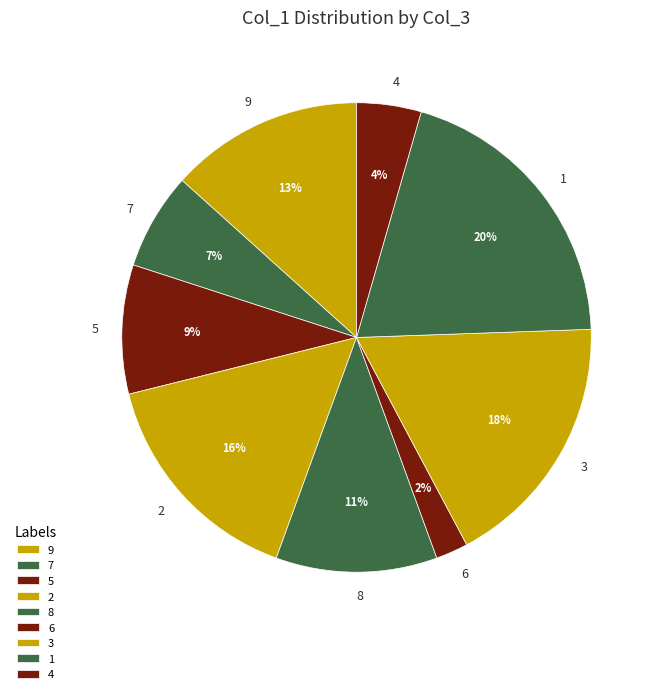

To the nearest percent, what is the combined percentage of 3 and 1?

38%